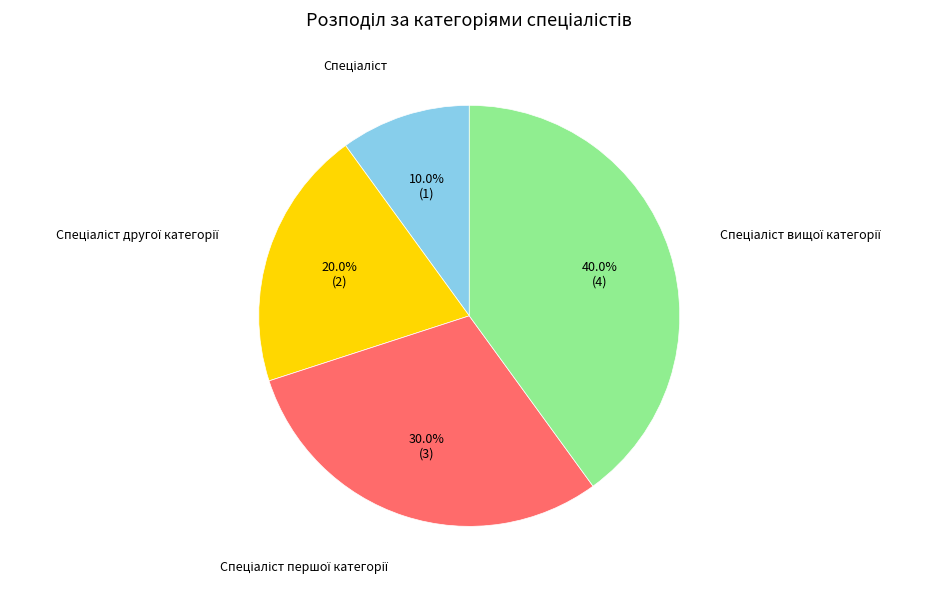

Does any single category account for the majority?

No